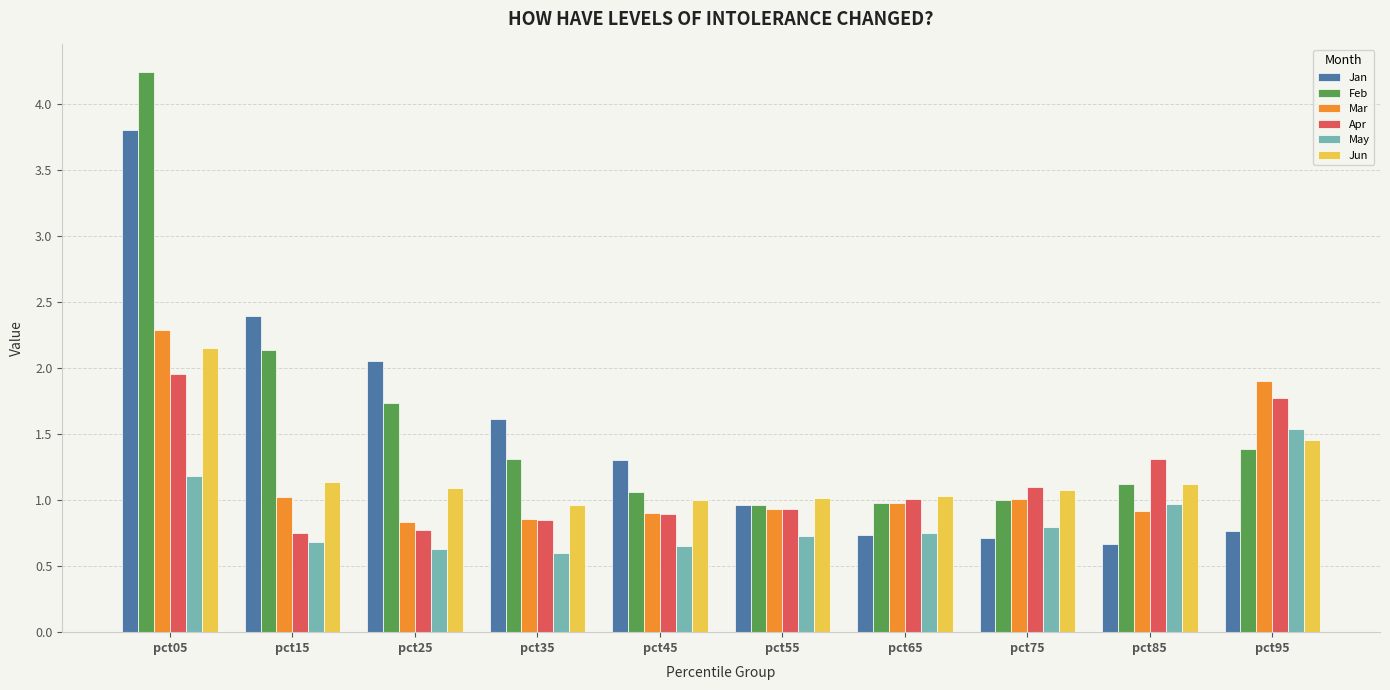

What is the maximum value shown in the chart?

4.2